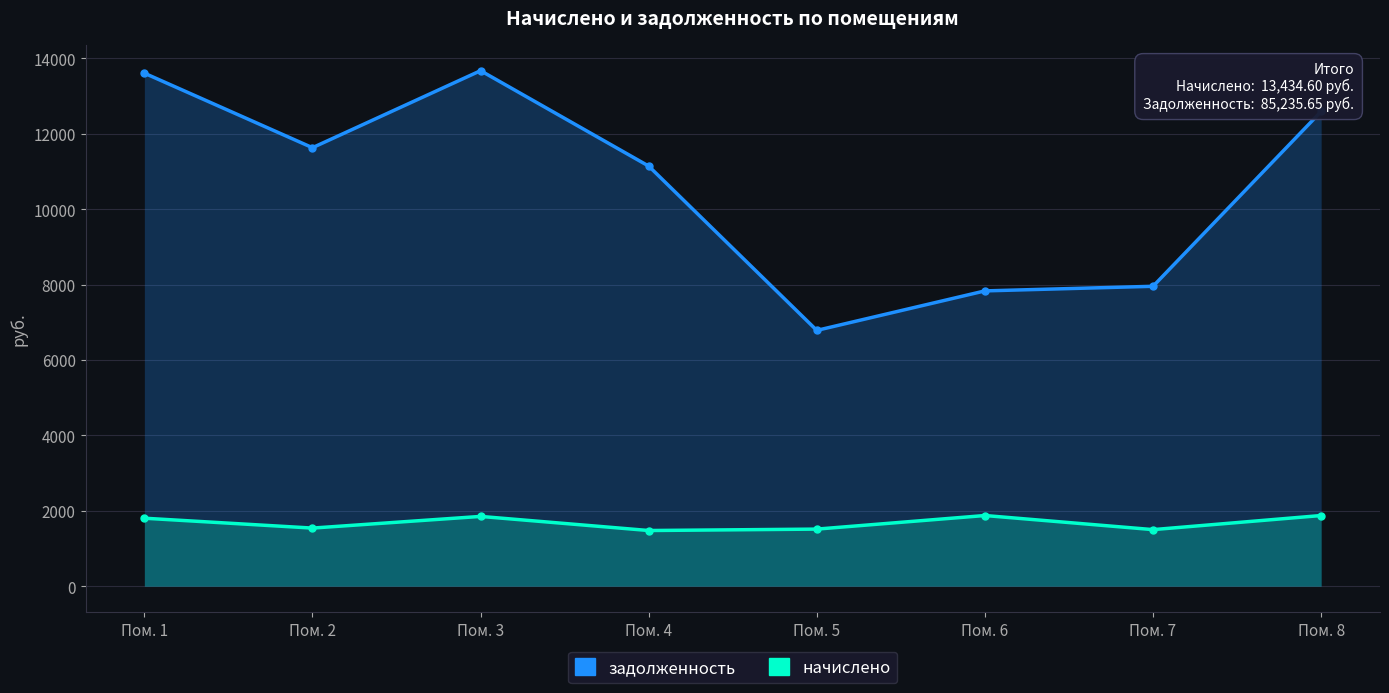

The value of начислено at Пом. 7 is 1500.3. True or false?

True